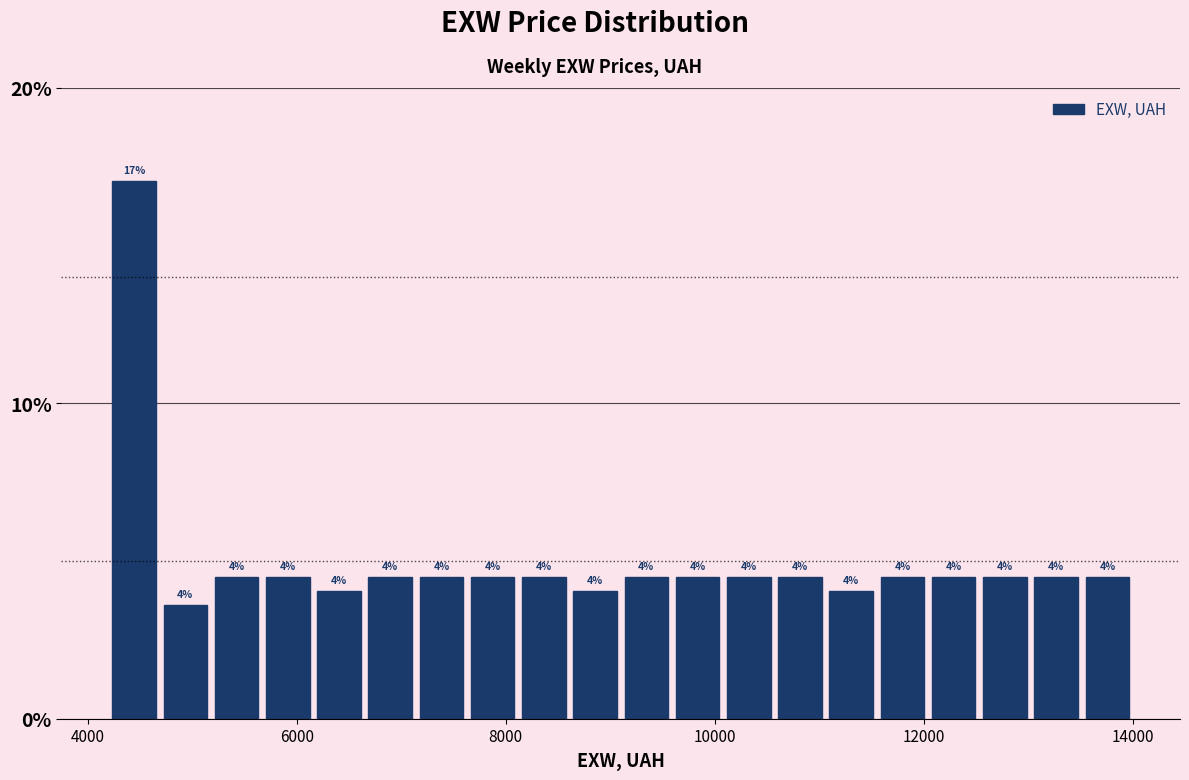

Read against the x-axis, roughly where is the centre of the tallest bar?

4400